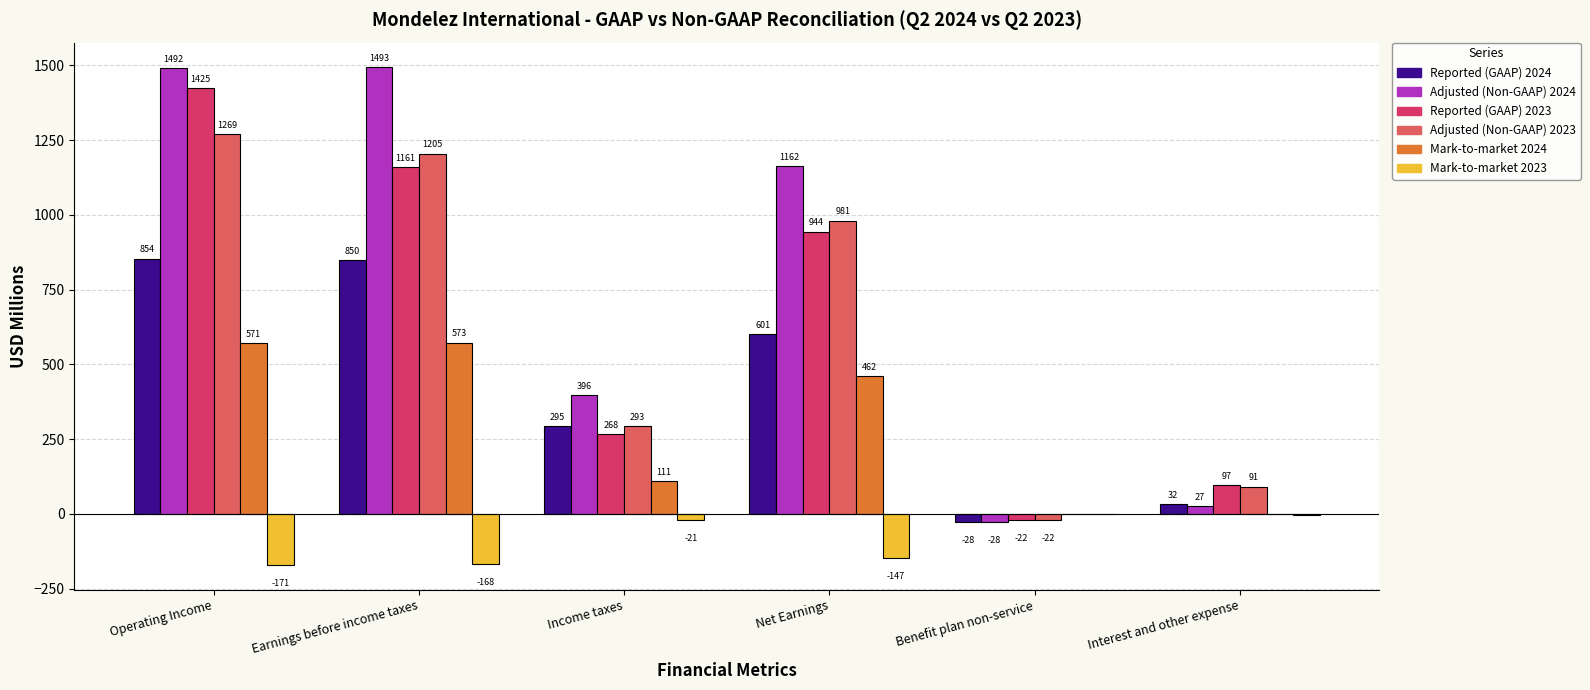

What is the sum of all Mark-to-market 2024 values?

1715